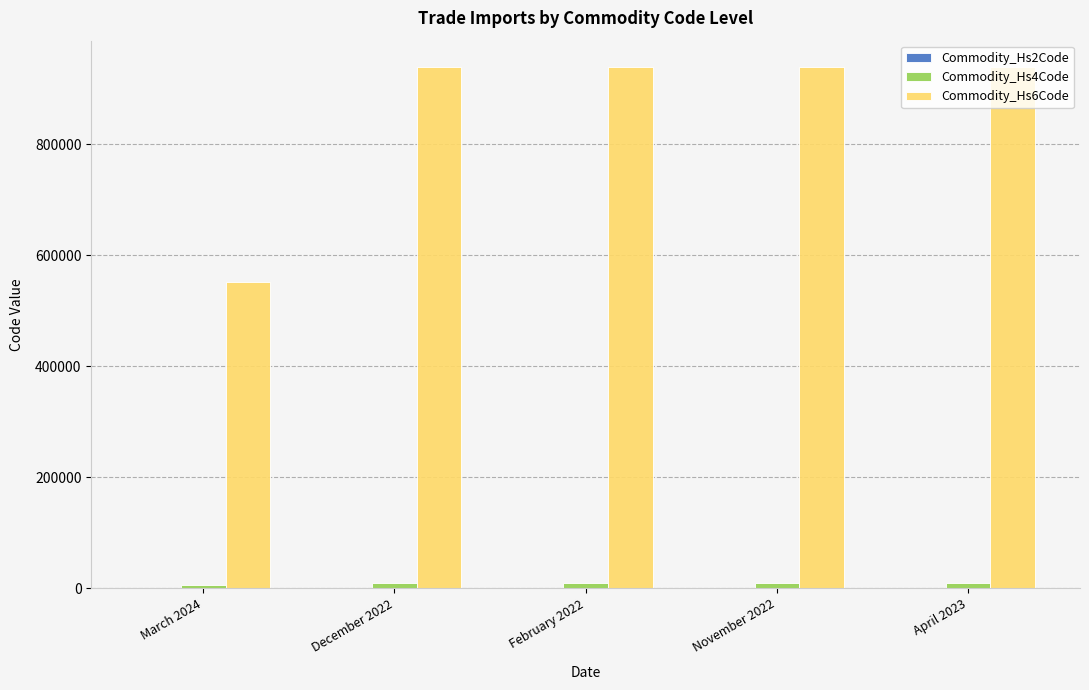

Is it true that Commodity_Hs6Code equals 940161 at November 2022?

True